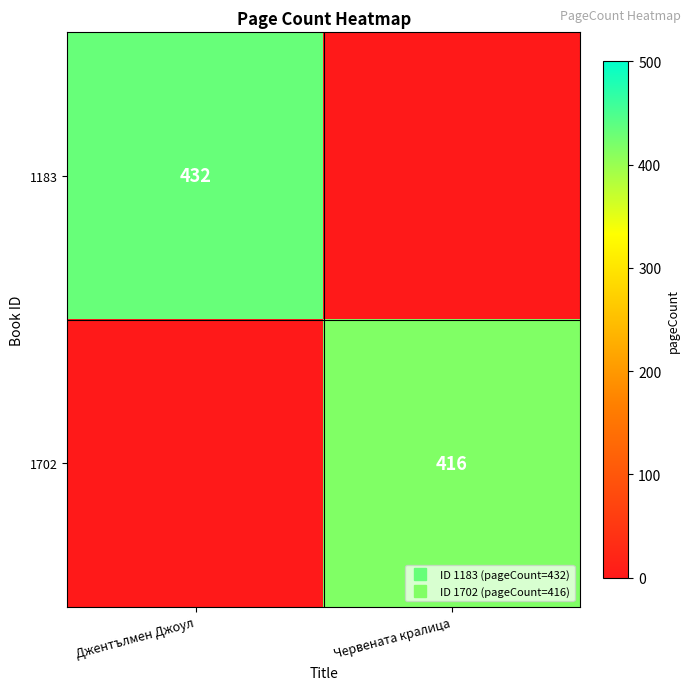

Rank the series by their maximum value, from highest to lowest.

1183, 1702